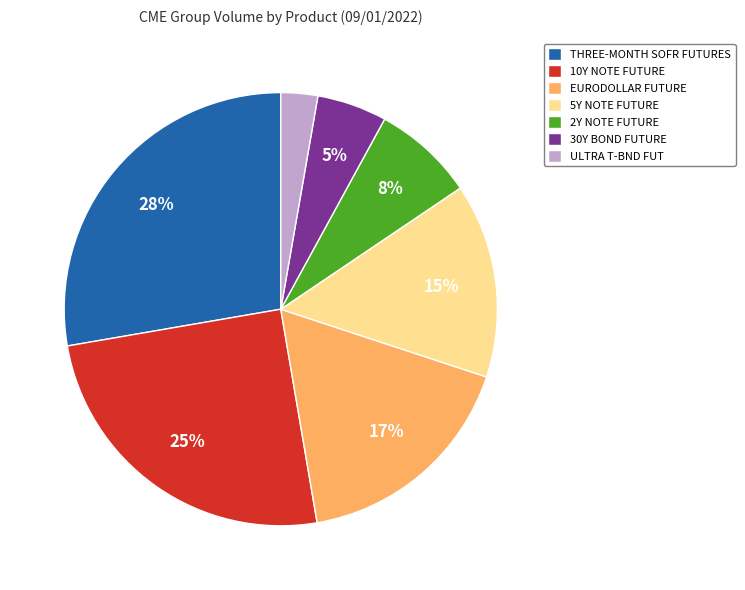

Which category has the smallest portion of the pie?

ULTRA T-BND FUT